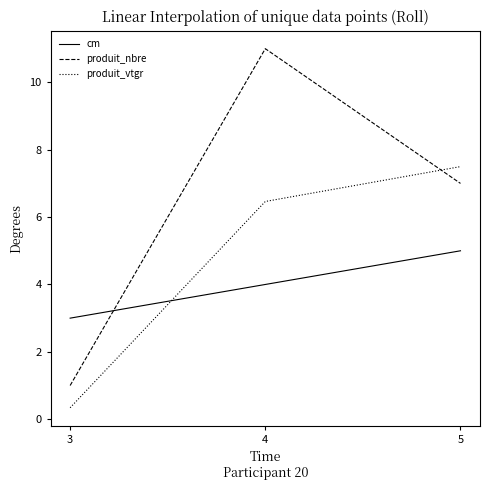

How many lines are shown in the chart?

3